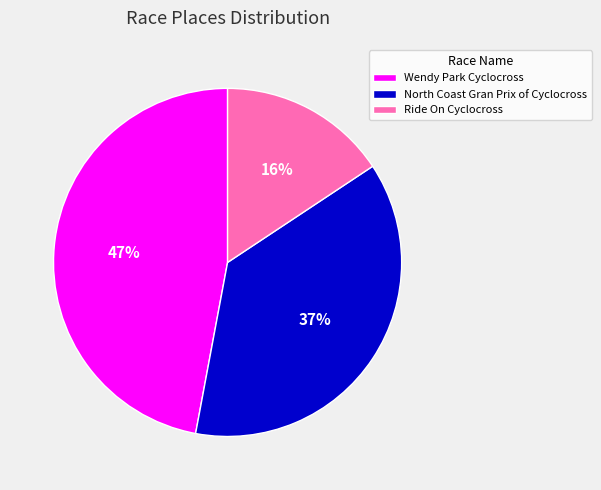

Is it true that North Coast Gran Prix of Cyclocross is 37% of the pie?

True